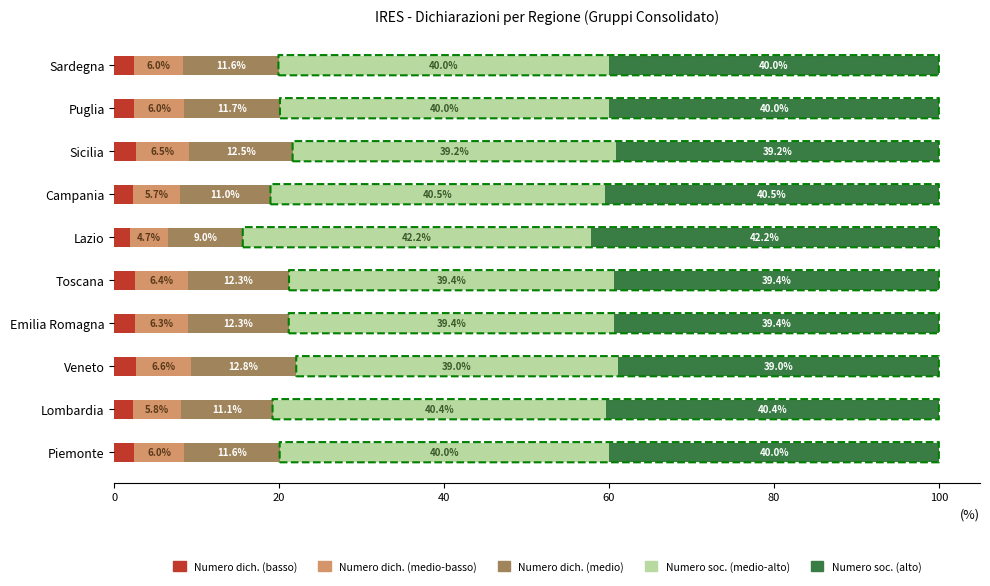

What is the total value across all series at Lombardia?

100.0